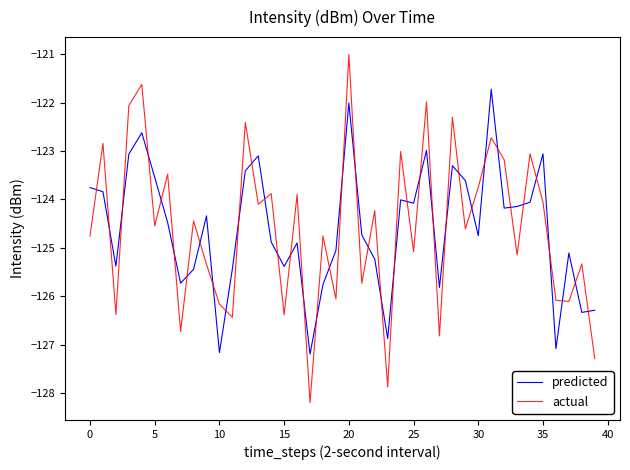

What is the sum of all predicted values?

-4983.9